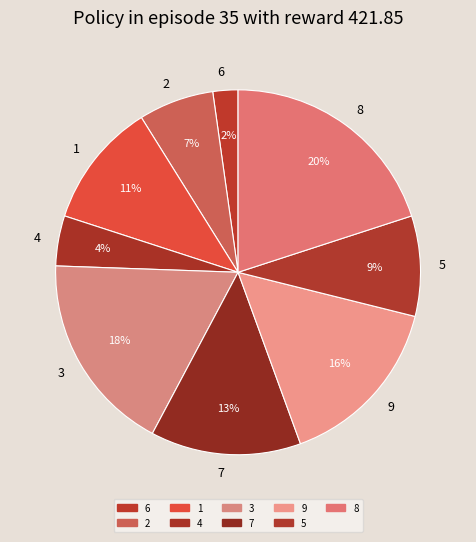

To the nearest percent, what is the difference between the largest and smallest slice percentages?

18%